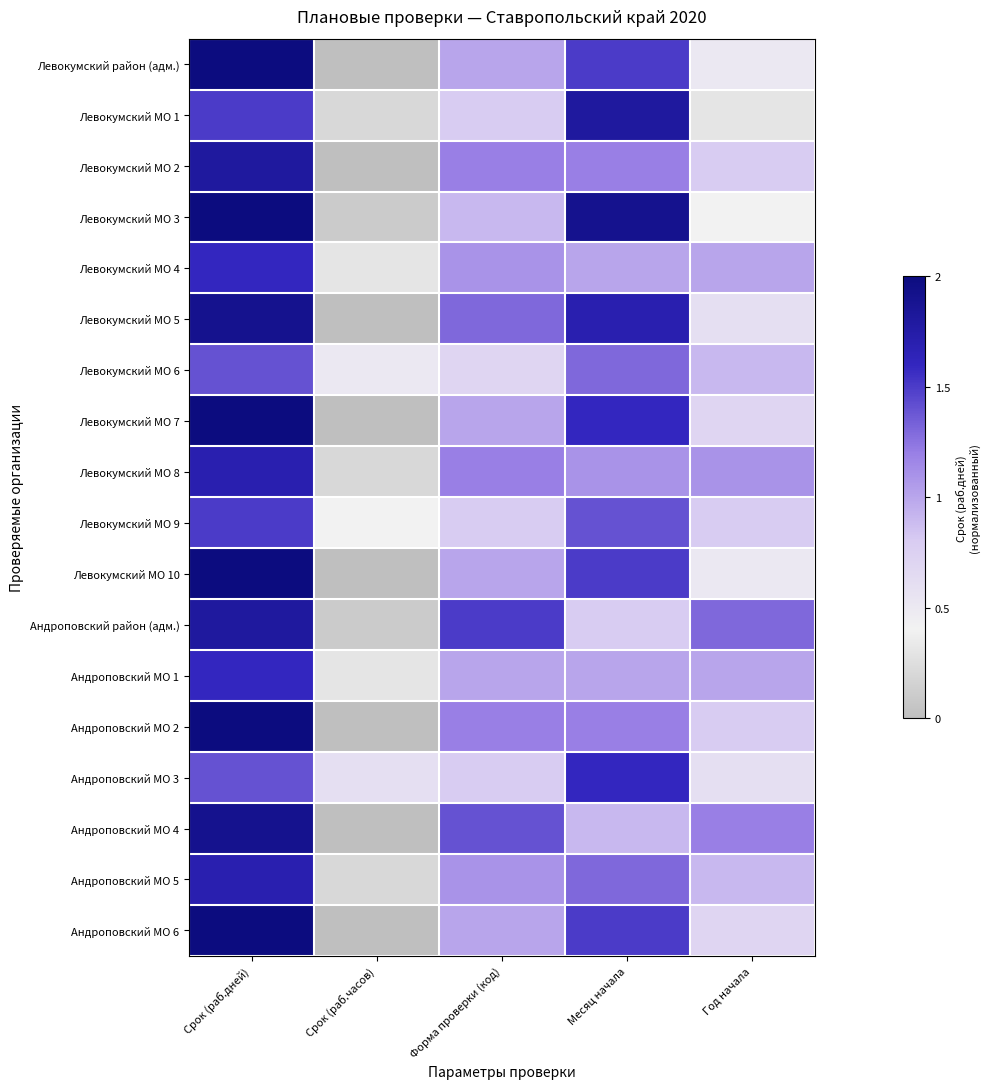

At Год начала, list the series in order from smallest to largest.

Левокумский МО 1, Левокумский МО 3, Левокумский район (адм.), Левокумский МО 10, Левокумский МО 5, Андроповский МО 3, Левокумский МО 7, Андроповский МО 6, Левокумский МО 2, Левокумский МО 9, Андроповский МО 2, Левокумский МО 6, Андроповский МО 5, Левокумский МО 4, Андроповский МО 1, Левокумский МО 8, Андроповский МО 4, Андроповский район (адм.)